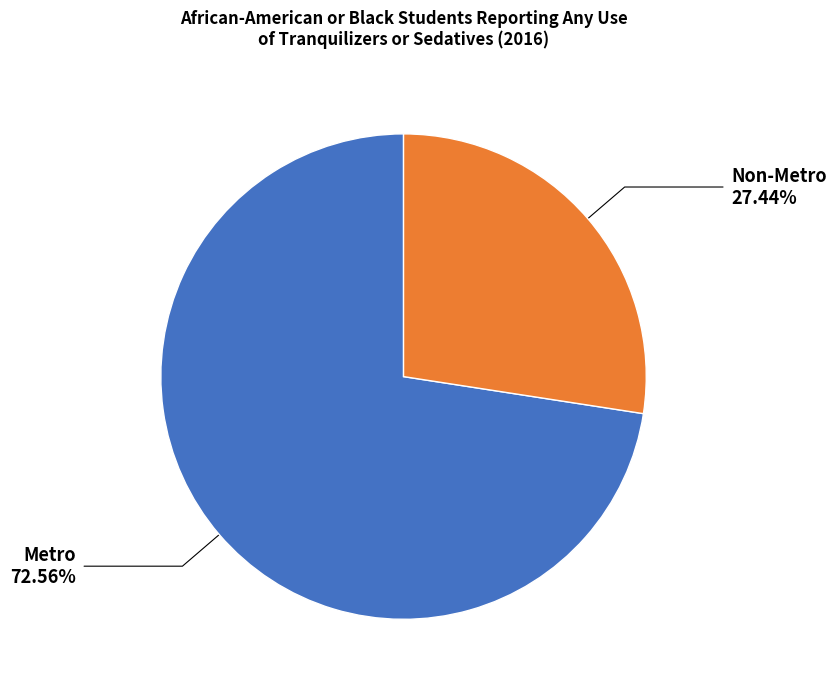

What percentage is the Non-Metro slice, to the nearest percent?

27%